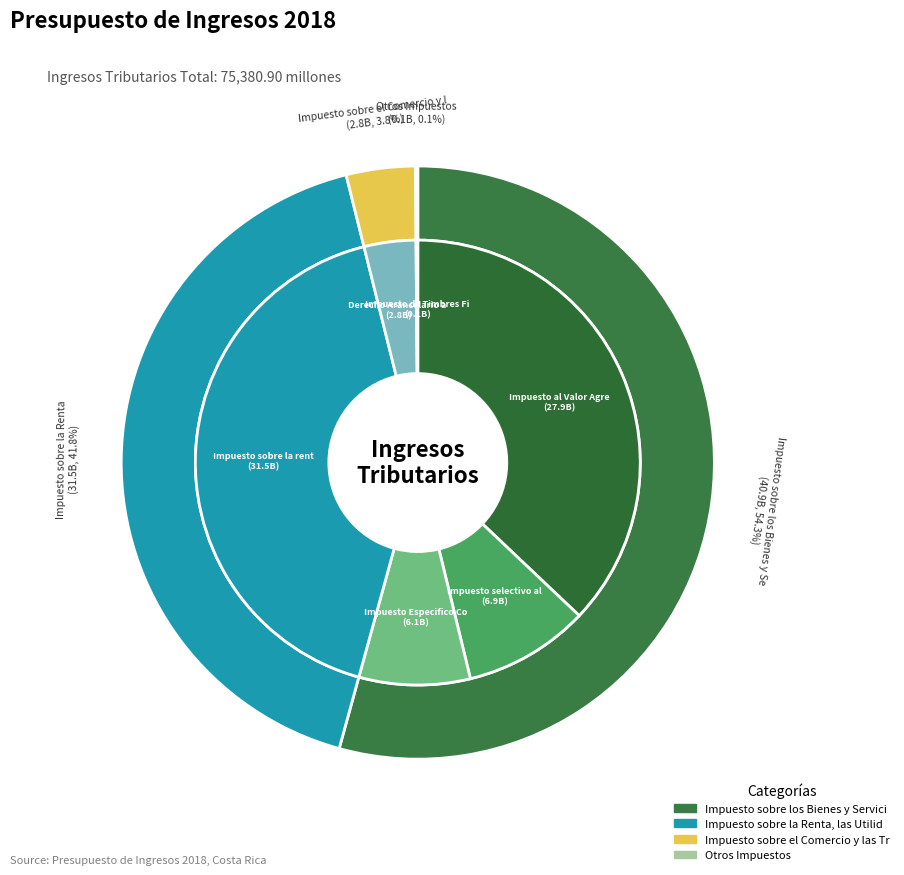

The Impuesto sobre los Bienes y Servicios slice represents 54% of the pie. True or false?

True